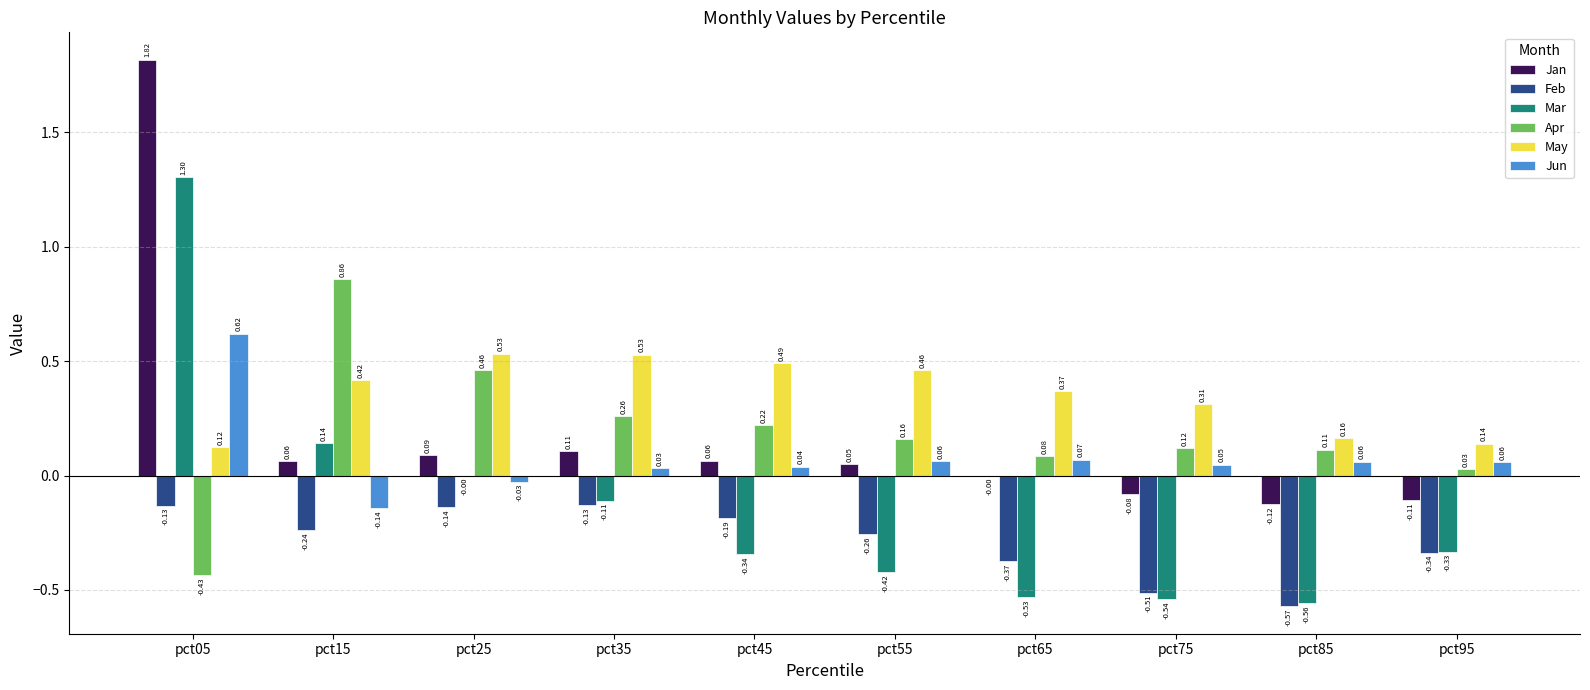

Between pct55 and pct95, which series saw the biggest shift?

May